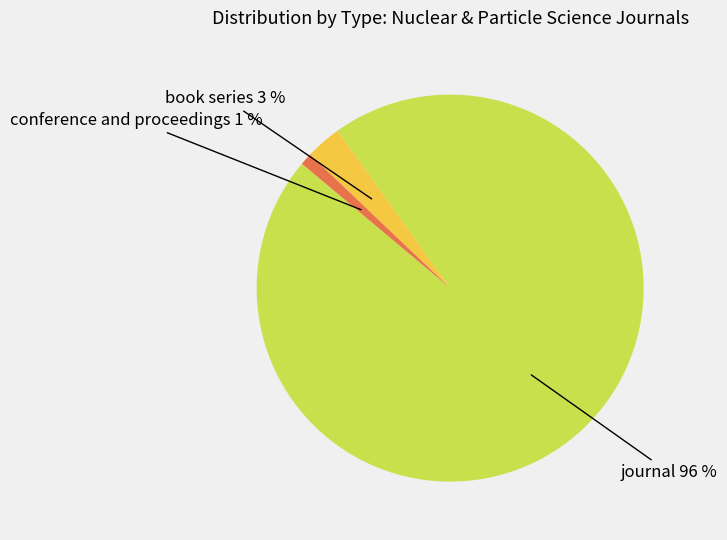

Is there any slice that represents more than half of the pie?

Yes